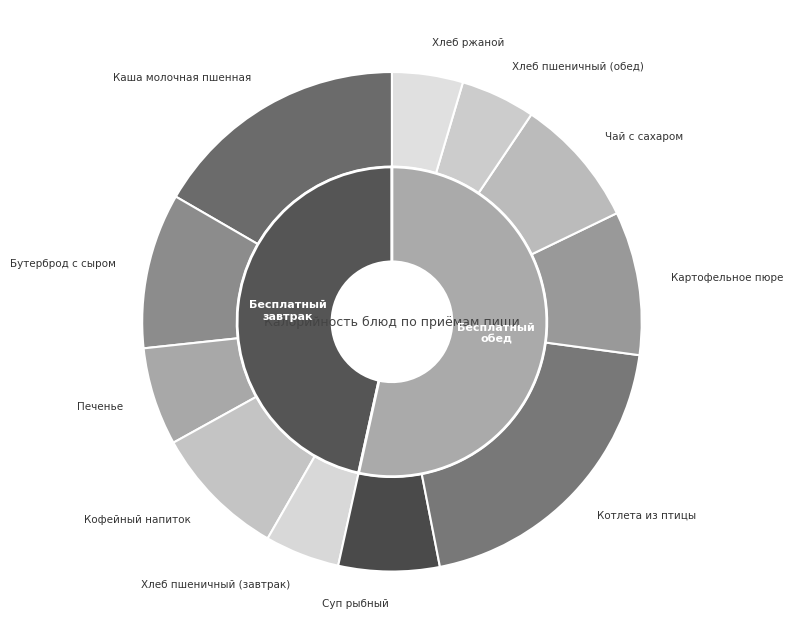

What is the change in value from Каша молочная пшенная to Бутерброд с сыром?

-105